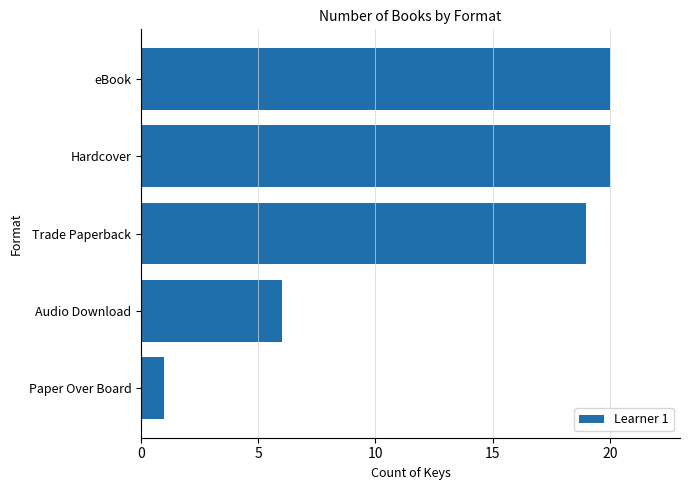

What is the maximum value shown in the chart?

20